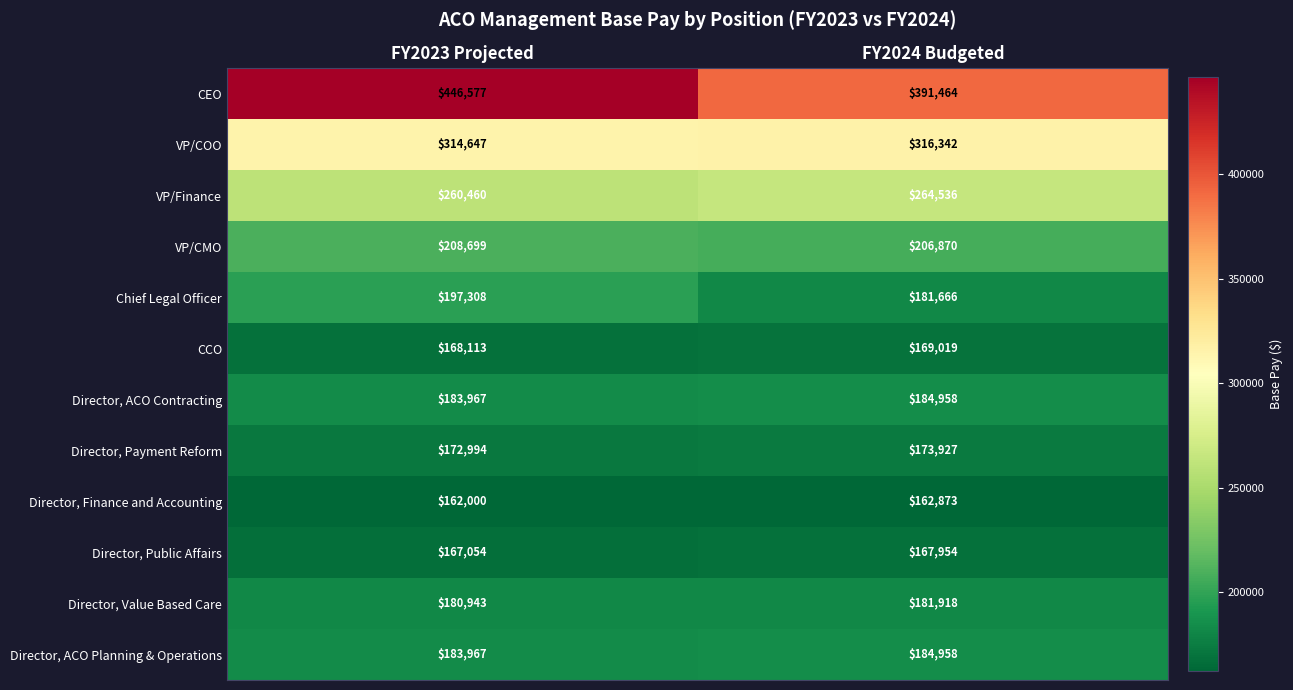

What is the total value across all series at FY2023 Projected?

2646729